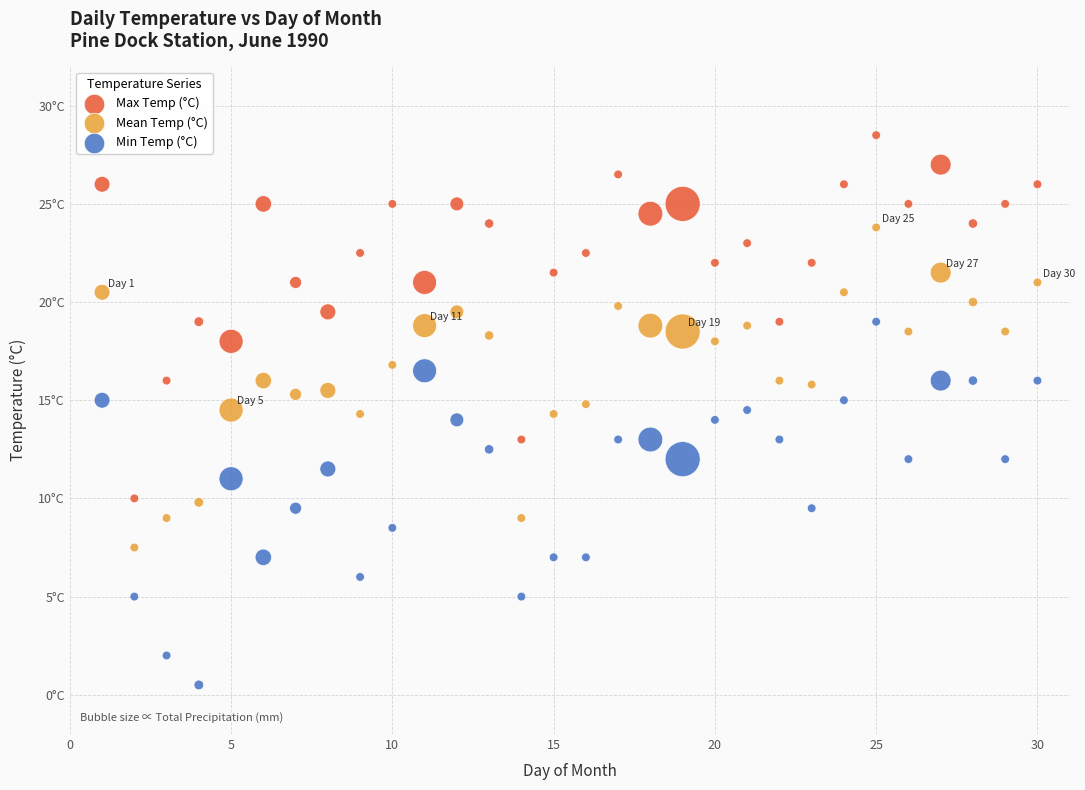

Which series contains the highest Y value?

Max Temp (°C)